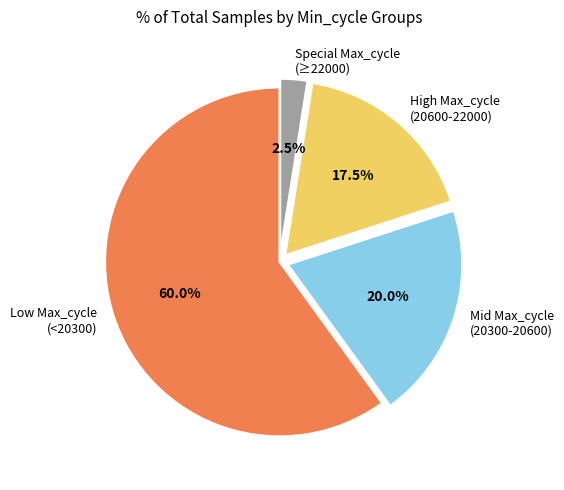

Rank the categories by value from lowest to highest.

Special Max_cycle (≥22000), High Max_cycle (20600-22000), Mid Max_cycle (20300-20600), Low Max_cycle (<20300)